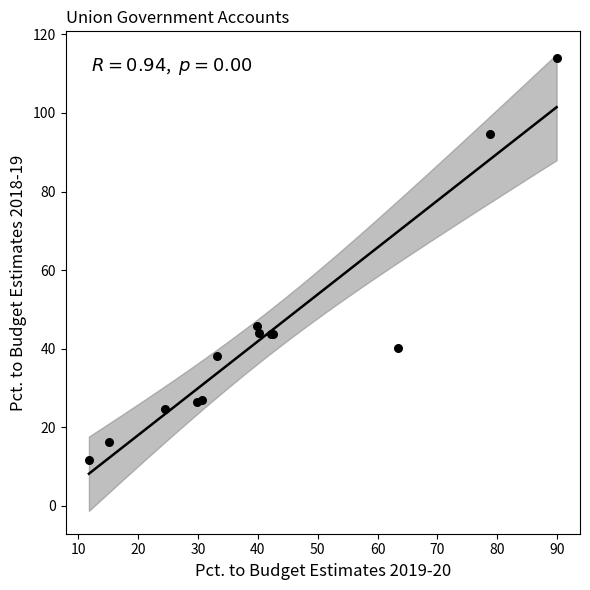

What Y value in the scatter plot is closest to 62?

45.9